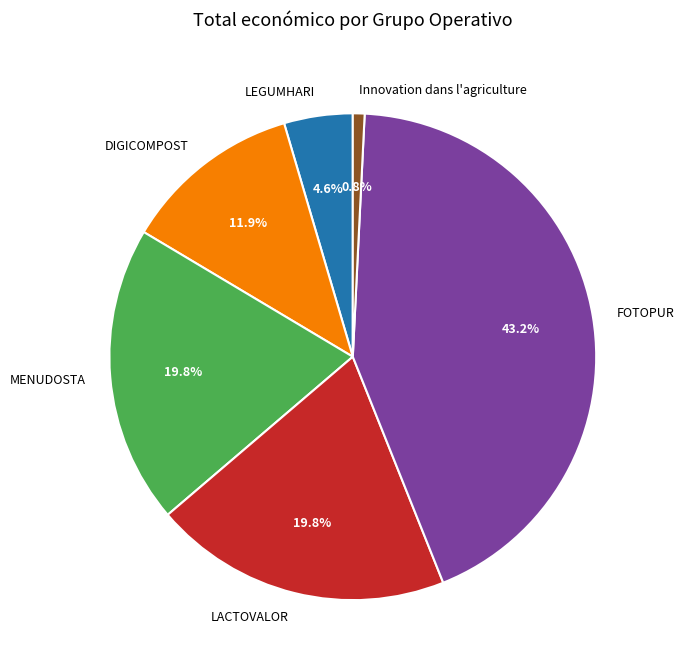

To the nearest percent, what percentage of the pie is MENUDOSTA?

20%